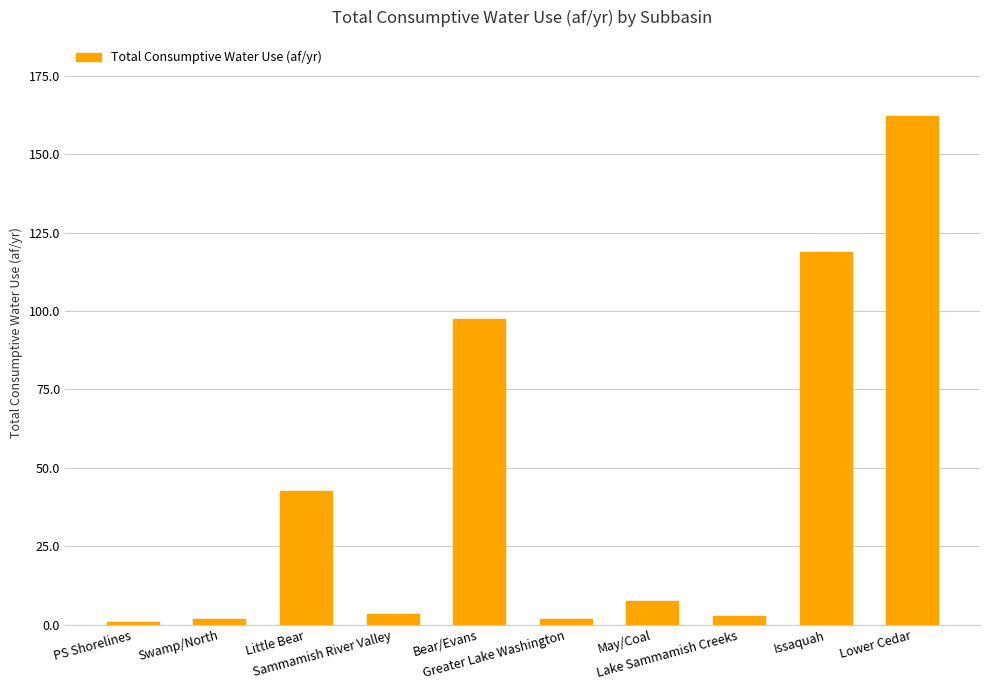

What is the label of the 5th bar from the right?

Greater Lake Washington